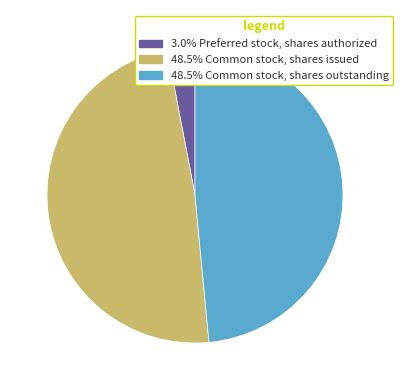

Combined, do 48.5% Common stock, shares issued and 3.0% Preferred stock, shares authorized account for over 50%?

Yes